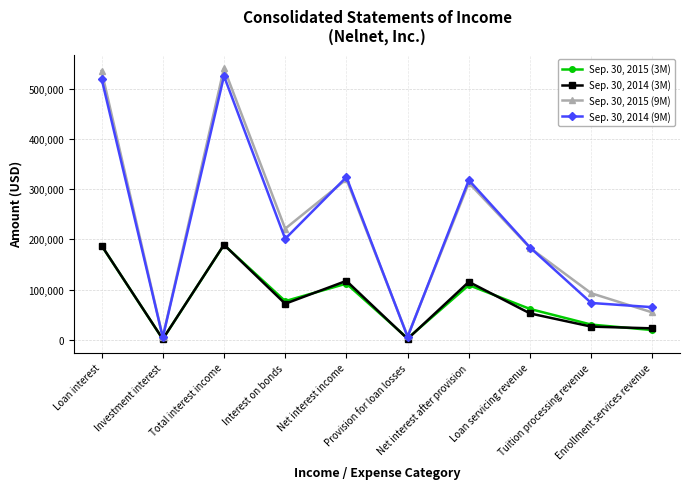

What is the difference between the second highest and second lowest values in the Sep. 30, 2015 (9M) series?

528330